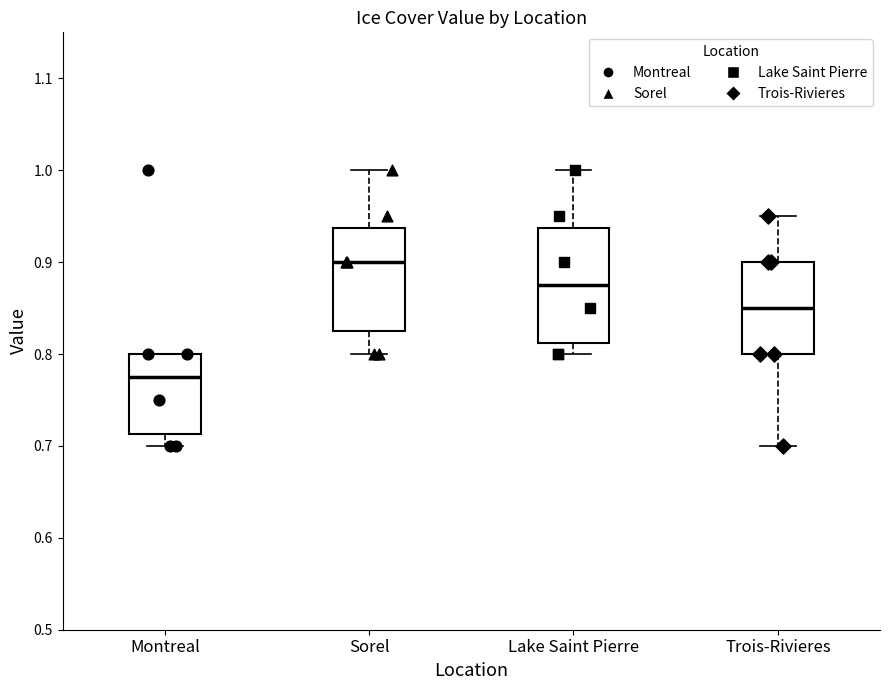

Reading left to right, transcribe this box plot: for each box, give where its median line is, the range the box spans, and where its two whiskers end, as read against the y-axis. The values are not printed on the chart, so give them approximately, as read against the axis.

Montreal: median 0.78, box 0.71 to 0.80, whiskers 0.70 to 0.80
Sorel: median 0.90, box 0.83 to 0.94, whiskers 0.80 to 1.00
Lake Saint Pierre: median 0.88, box 0.81 to 0.94, whiskers 0.80 to 1.00
Trois-Rivieres: median 0.85, box 0.80 to 0.90, whiskers 0.70 to 0.95